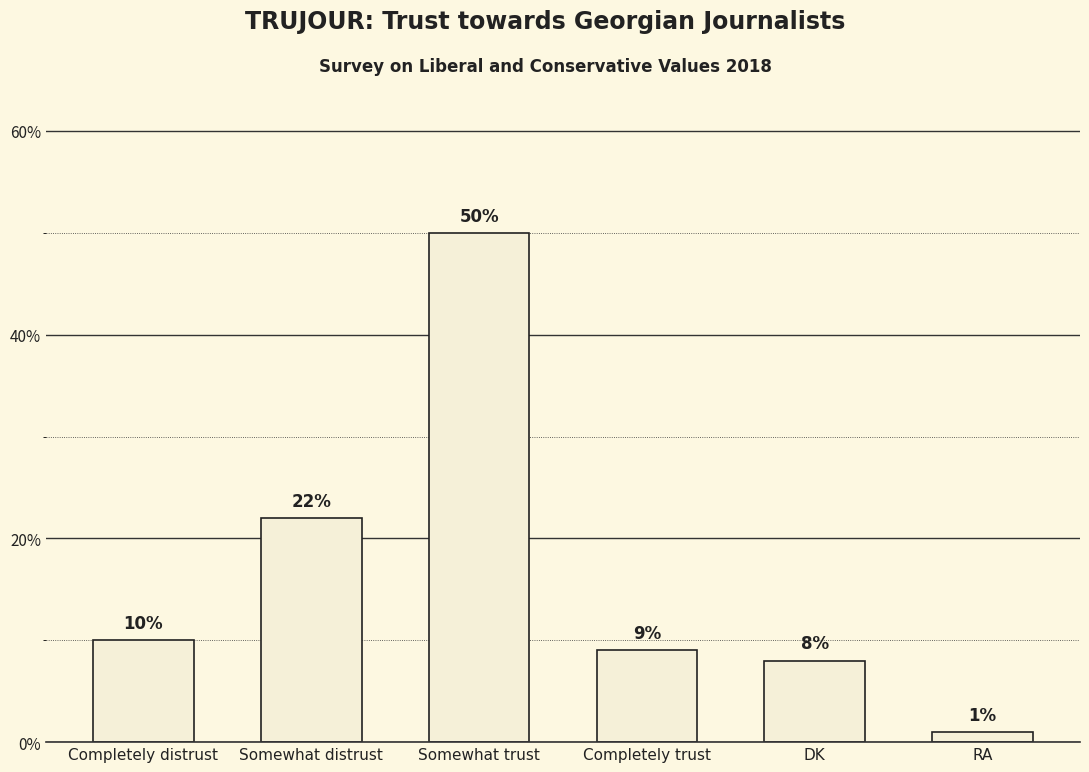

What is the sum of the values at Completely distrust and Somewhat trust?

60